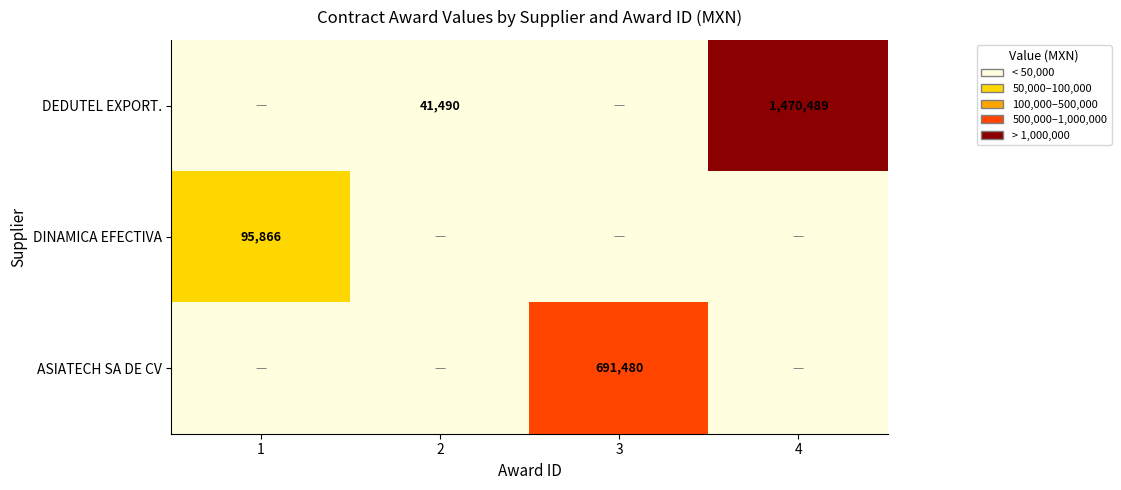

What is the sum of the DEDUTEL EXPORT. values at 1 and 2?

41489.9